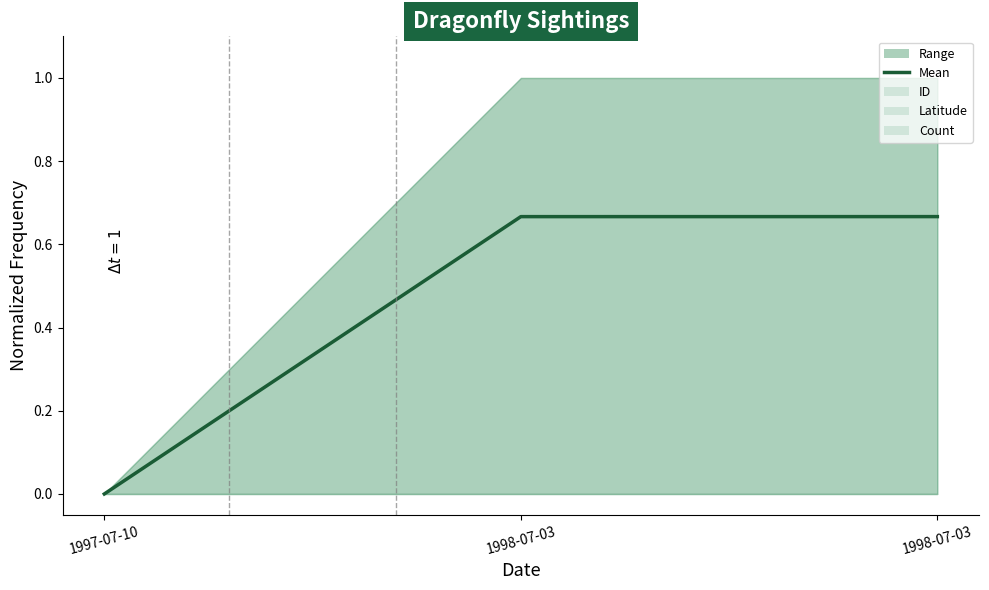

What is the average value?

0.4